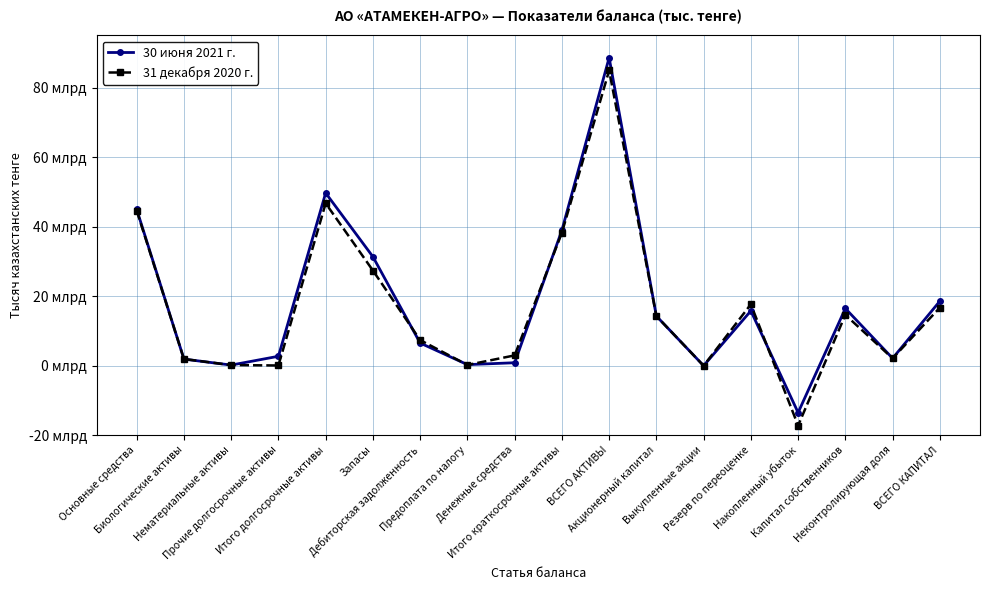

Which series has the largest range (max minus min)?

31 декабря 2020 г.